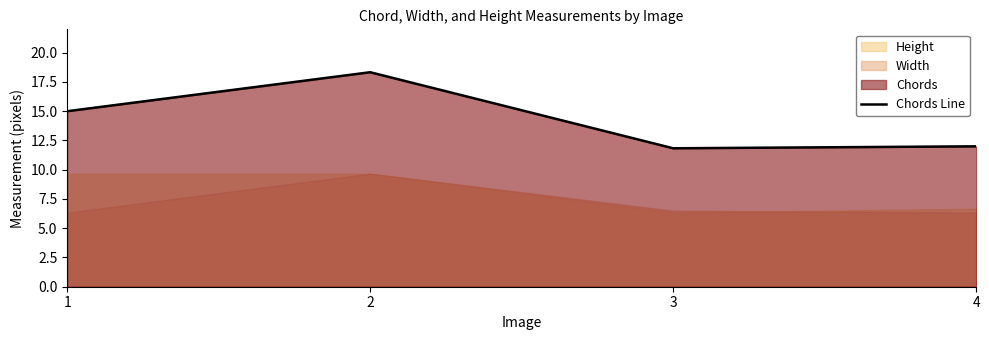

The value at 3 is 6.4. True or false?

False